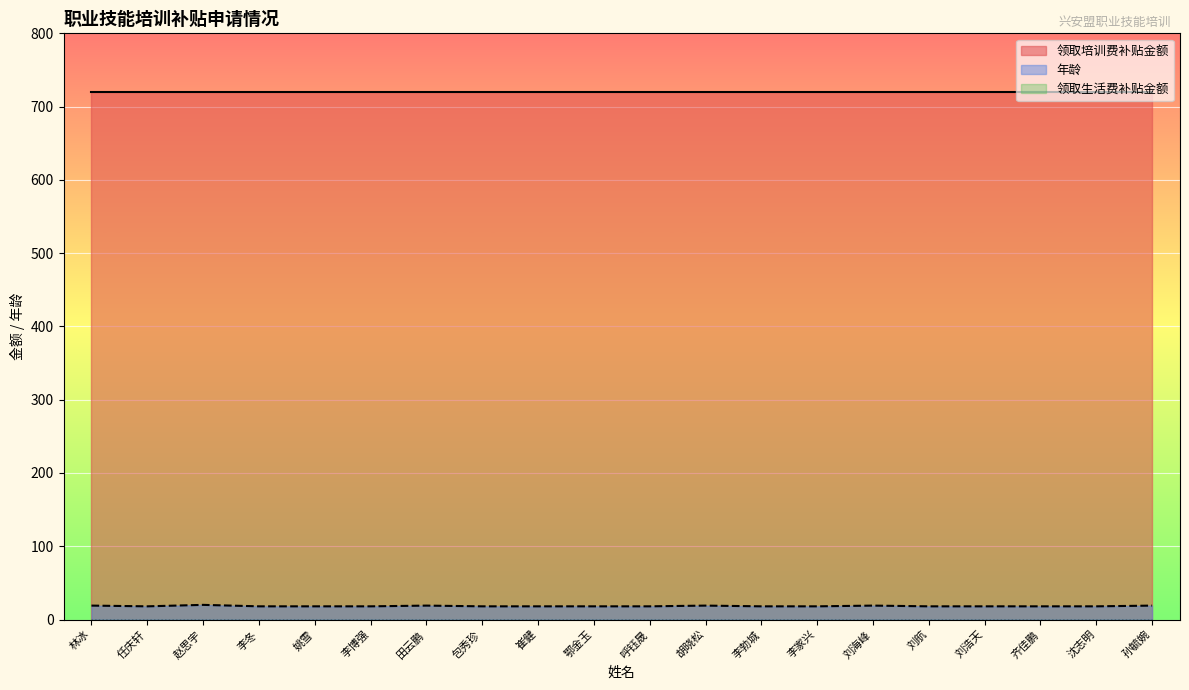

At which label is 领取培训费补贴金额 closest to 720?

林冰